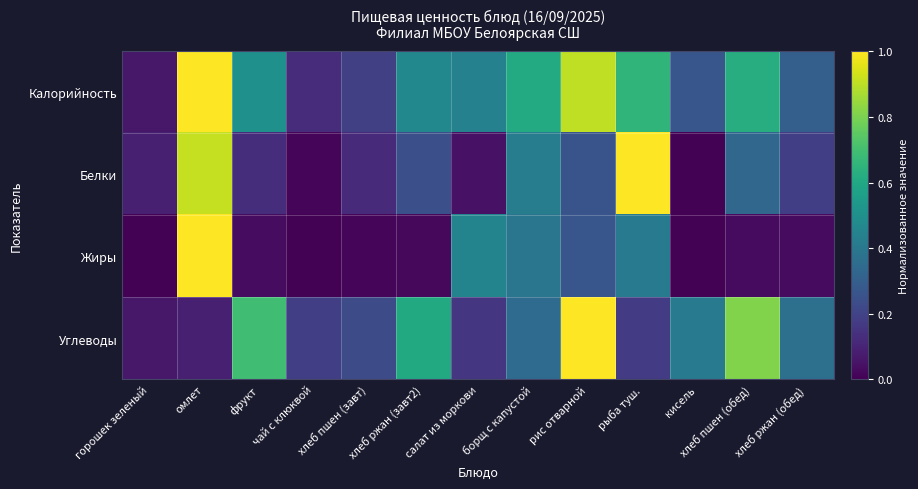

Which has a higher value, салат из моркови or рис отварной?

рис отварной